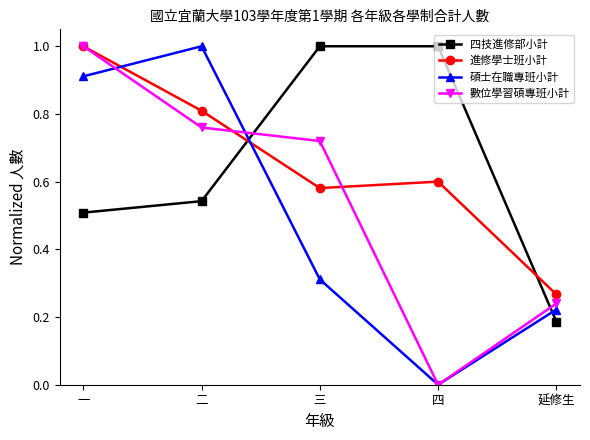

True or false: 碩士在職專班小計 has a value of 0.4 at 二.

False